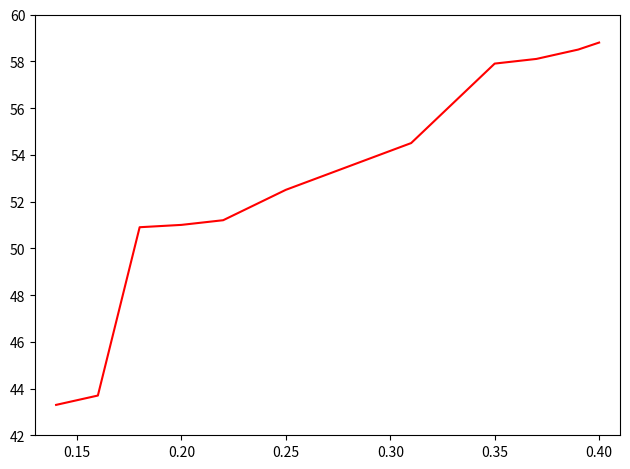

What is the maximum value shown in the chart?

58.8